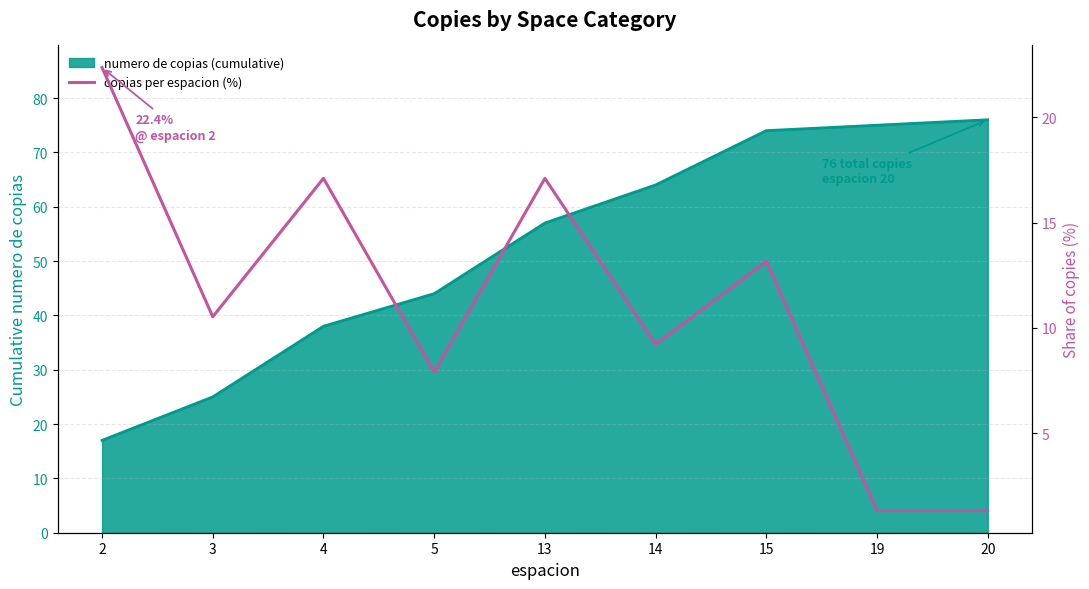

Reading right to left, what are all the values shown in this chart?

1.3	1.3	13.2	9.2	17.1	7.9	17.1	10.5	22.4